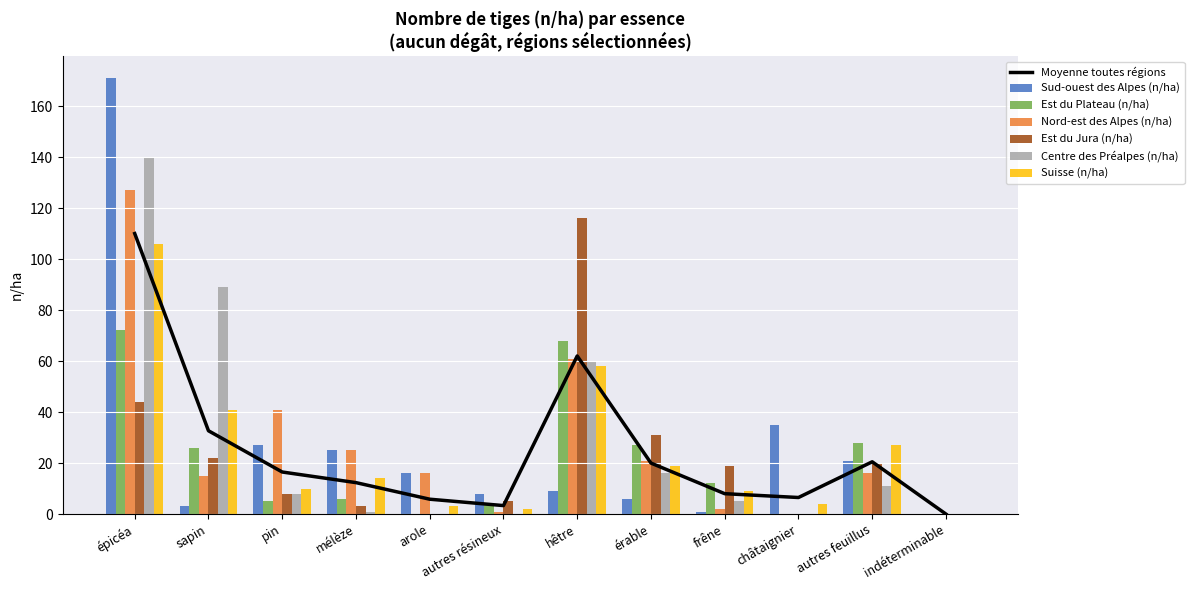

Between épicéa and autres feuillus, which series saw the biggest shift?

Sud-ouest des Alpes (n/ha)